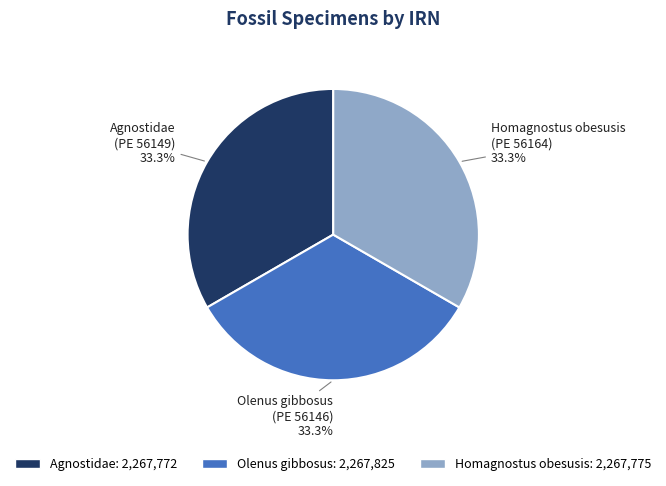

Does any single category account for the majority?

No